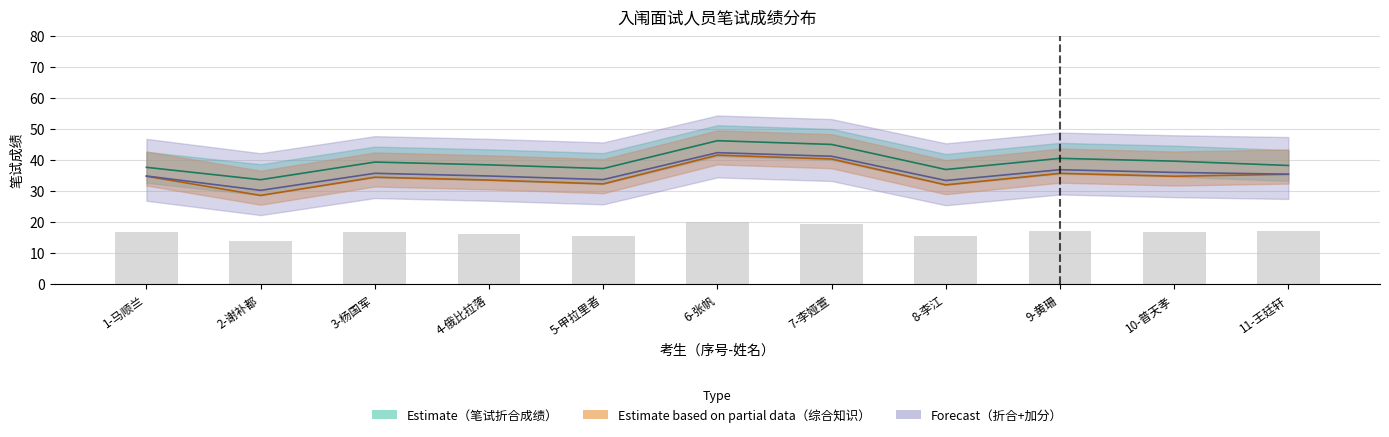

Which label corresponds to the smallest value in the chart?

2-谢补都